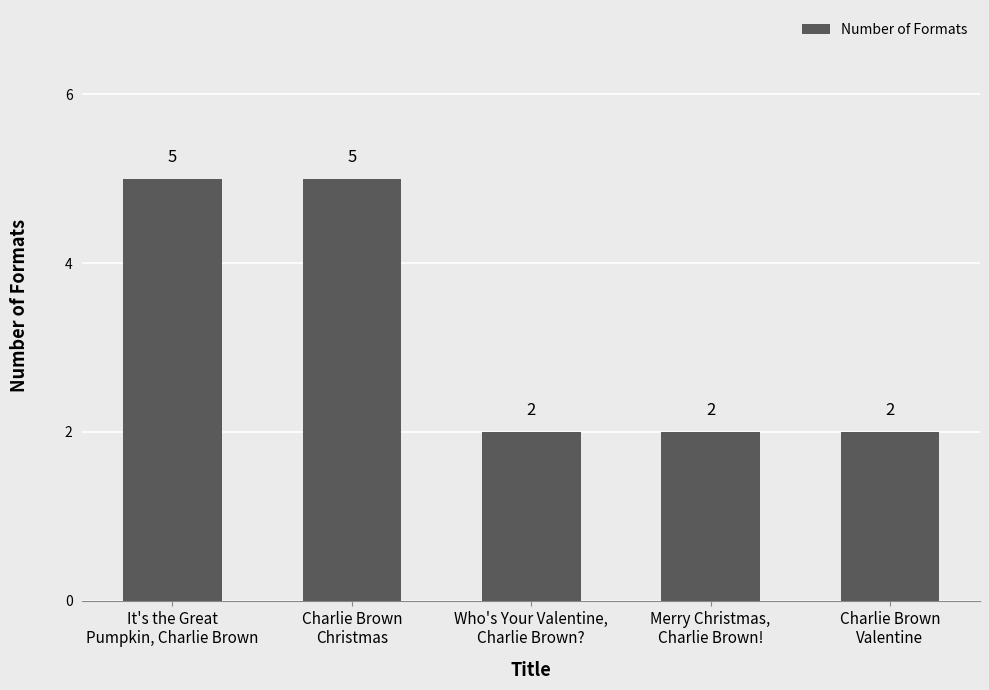

Reading left to right, what are all the values shown in this chart?

It's the Great
Pumpkin, Charlie Brown=5	Charlie Brown
Christmas=5	Who's Your Valentine,
Charlie Brown?=2	Merry Christmas,
Charlie Brown!=2	Charlie Brown
Valentine=2